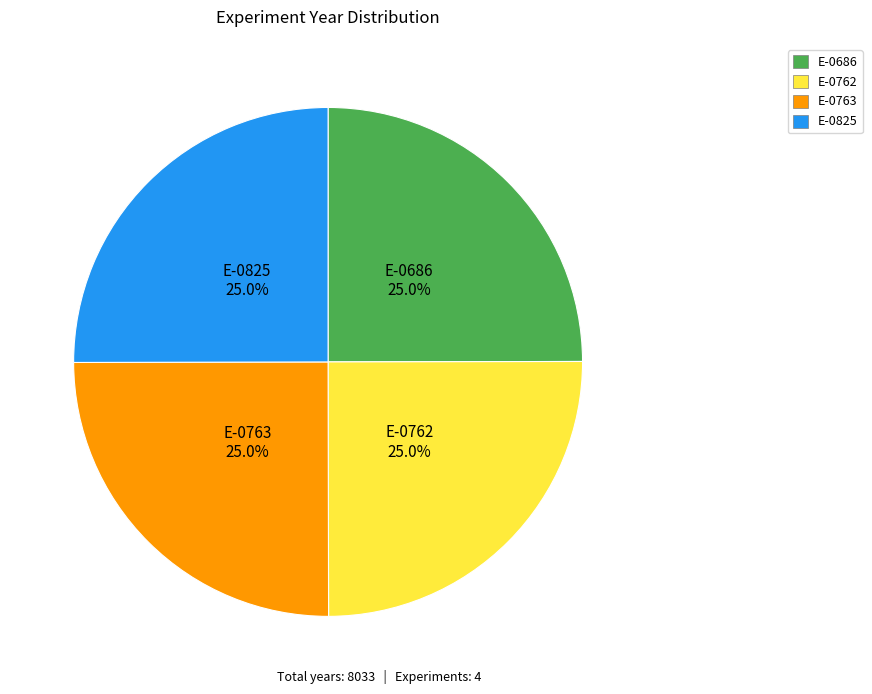

Approximately how many times larger is the value at E-0762 compared to E-0763?

1.0